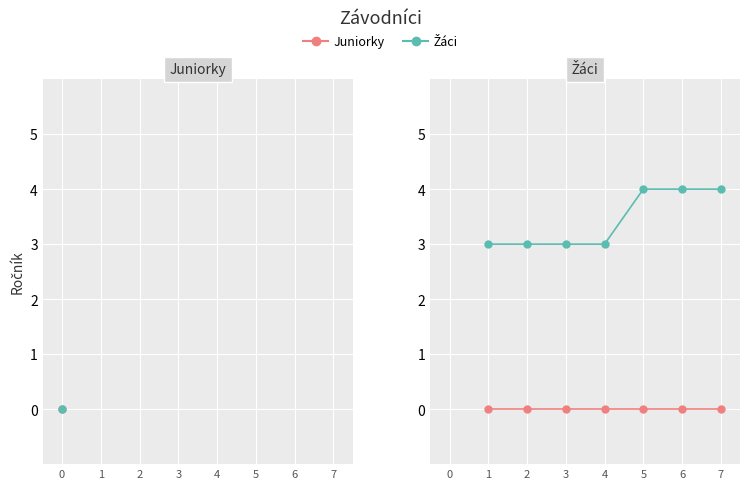

What is the maximum value shown in the chart?

4